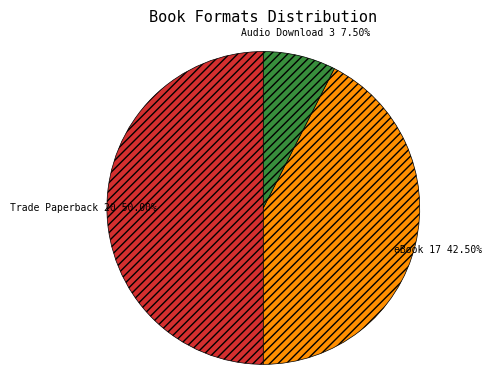

Between eBook and Trade Paperback, which is larger?

Trade Paperback